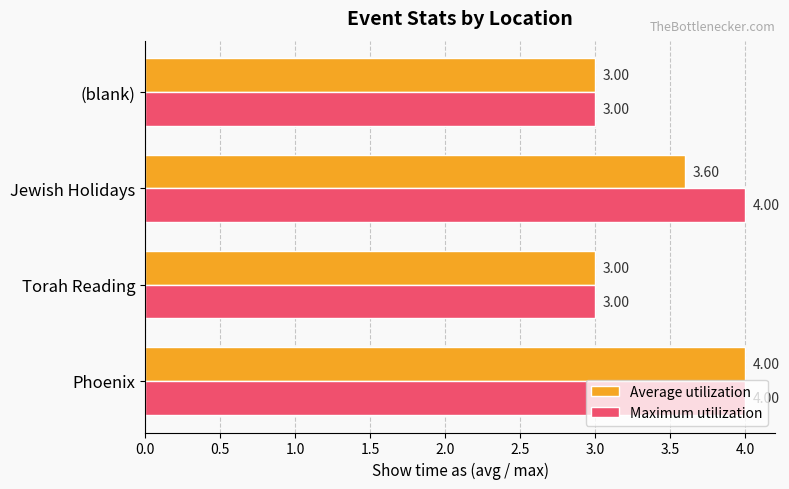

What are all the series names shown in the legend?

Average utilization, Maximum utilization